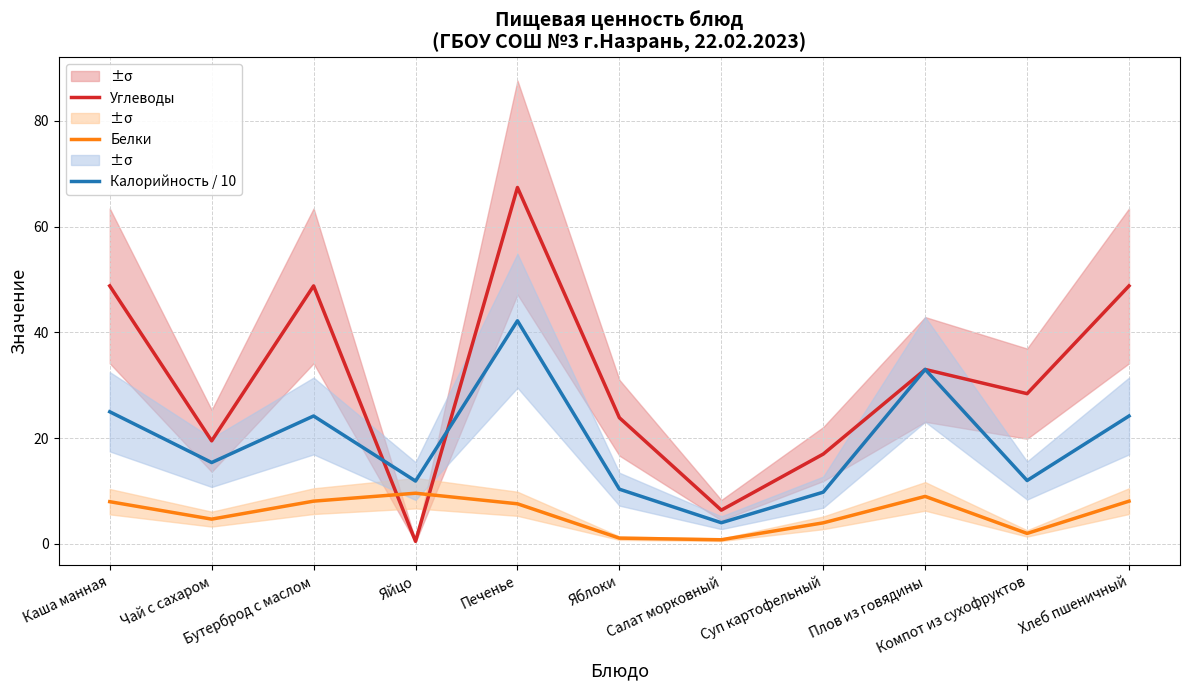

The value of Калорийность / 10 at Хлеб пшеничный is 15.9. True or false?

False